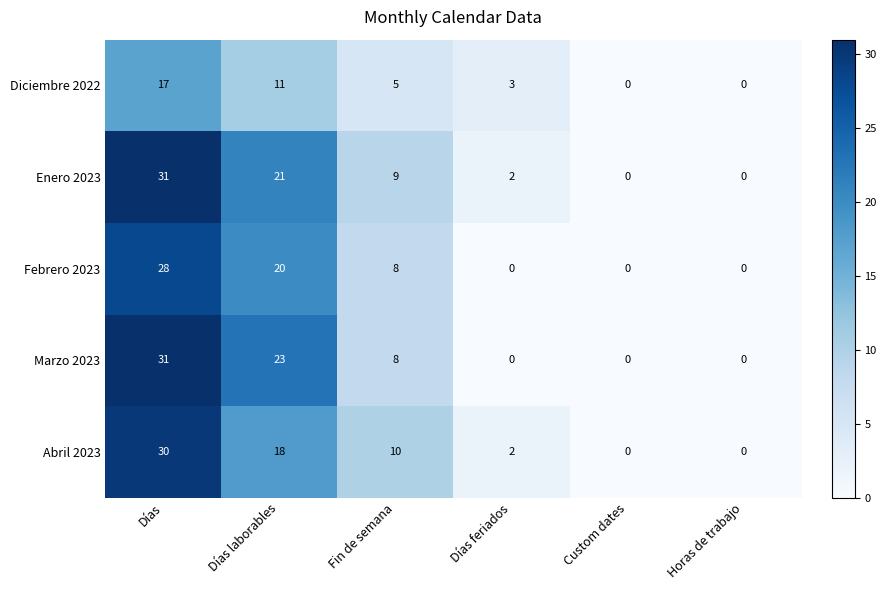

Reading left to right, transcribe all the data shown in this chart.

Diciembre 2022: Días=17	Días laborables=11	Fin de semana=5	Días feriados=3	Custom dates=0	Horas de trabajo=0
Enero 2023: Días=31	Días laborables=21	Fin de semana=9	Días feriados=2	Custom dates=0	Horas de trabajo=0
Febrero 2023: Días=28	Días laborables=20	Fin de semana=8	Días feriados=0	Custom dates=0	Horas de trabajo=0
Marzo 2023: Días=31	Días laborables=23	Fin de semana=8	Días feriados=0	Custom dates=0	Horas de trabajo=0
Abril 2023: Días=30	Días laborables=18	Fin de semana=10	Días feriados=2	Custom dates=0	Horas de trabajo=0